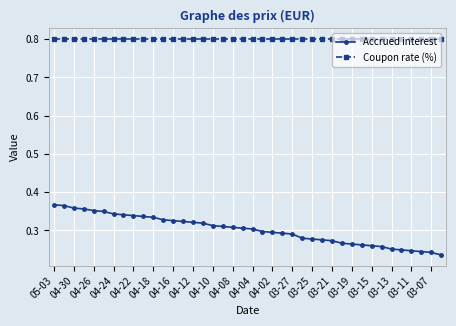

Which series has the largest total across all categories?

Coupon rate (%)